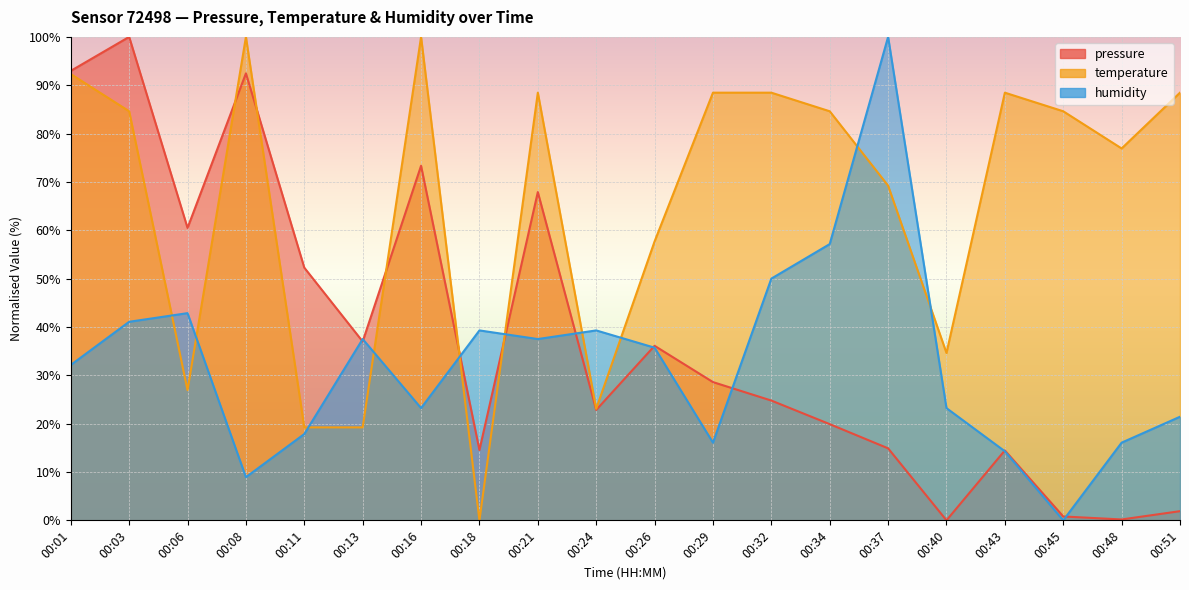

How many times do temperature and humidity cross each other?

10